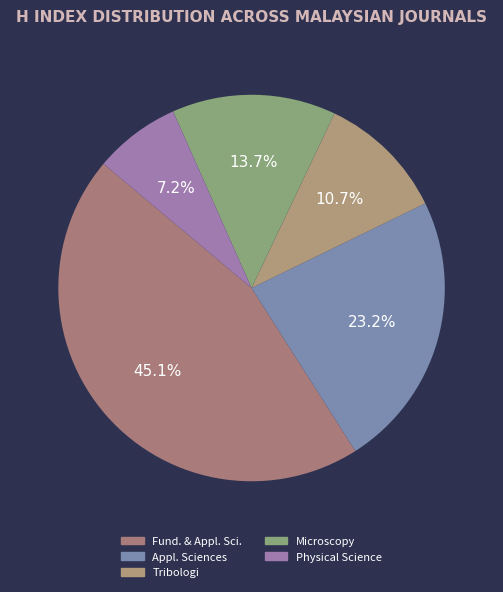

Is there a majority slice in this chart?

No